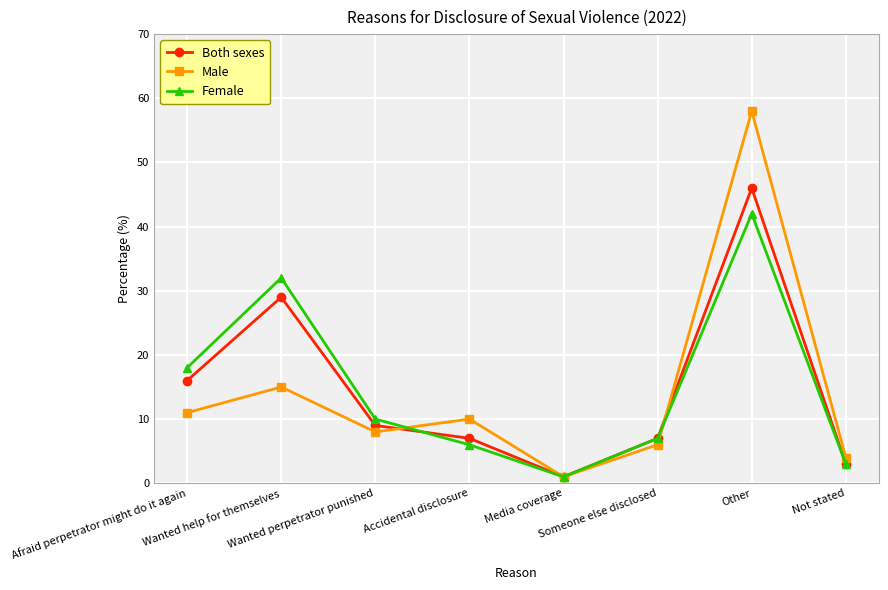

What is the highest value of the Male series?

58